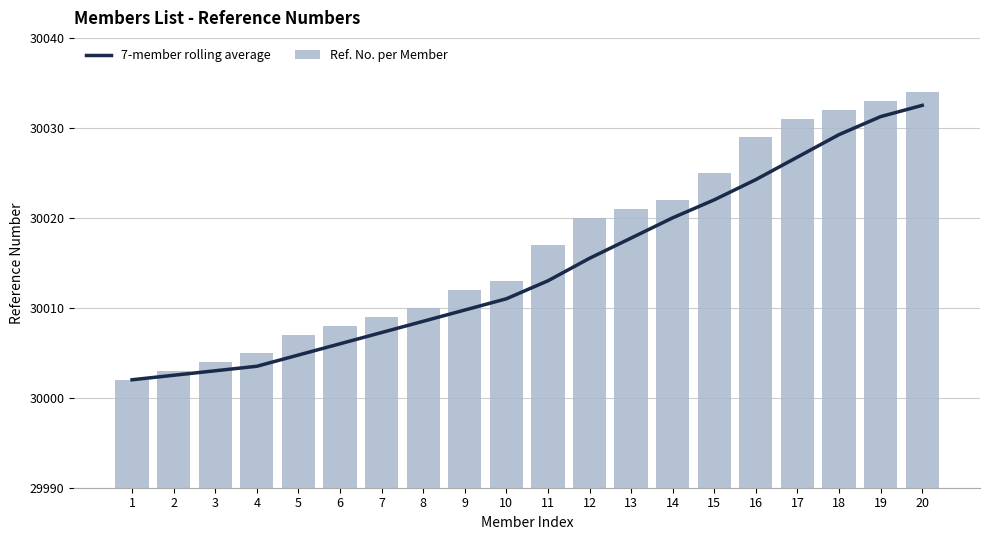

What is the smallest value displayed?

30002.0